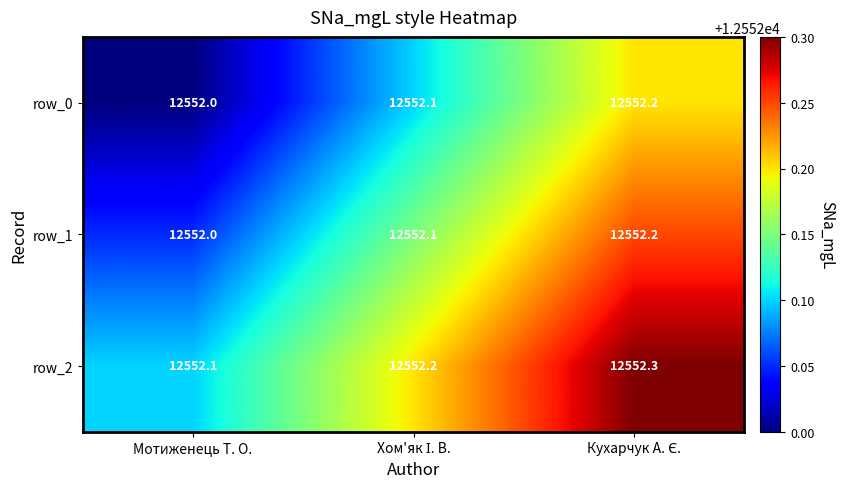

Is it true that row_0 equals 7484.1 at Мотиженець Т. О.?

False